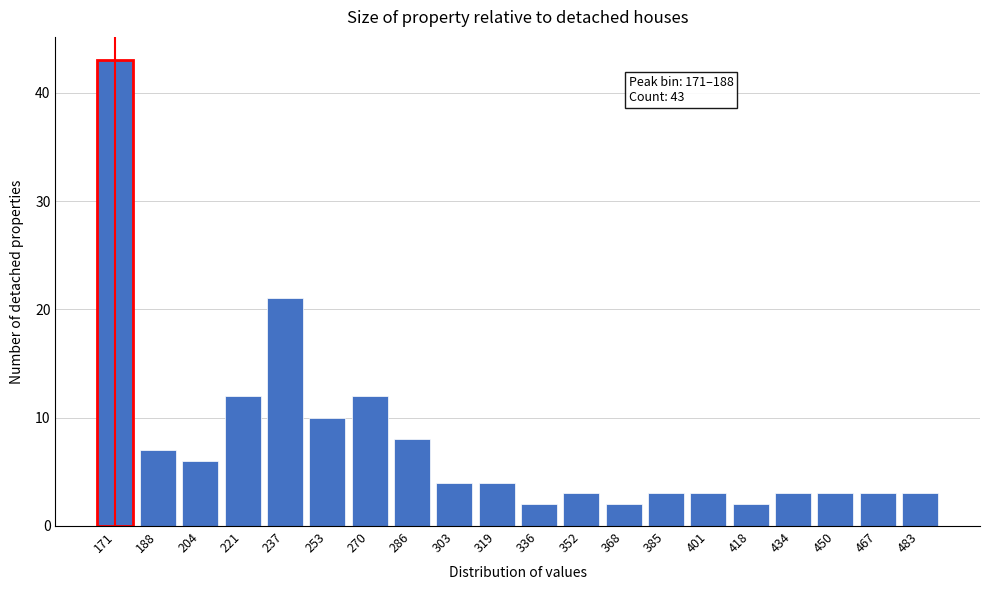

Reading left to right, what are all the values shown in this chart?

171=43	188=7	204=6	221=12	237=21	253=10	270=12	286=8	303=4	319=4	336=2	352=3	368=2	385=3	401=3	418=2	434=3	450=3	467=3	483=3